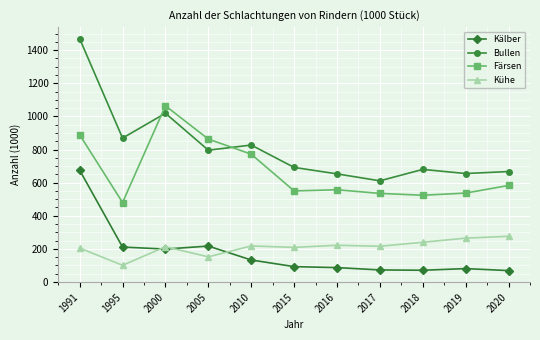

What is the average value of the Kälber series?

174